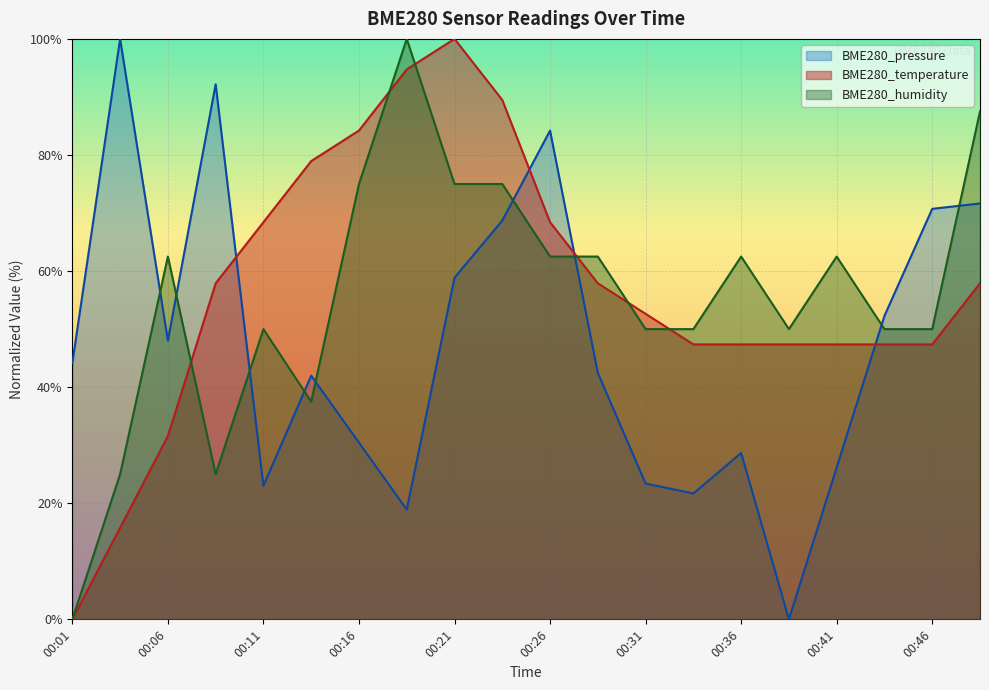

List the series in order of their peak value, highest first.

BME280_pressure, BME280_temperature, BME280_humidity